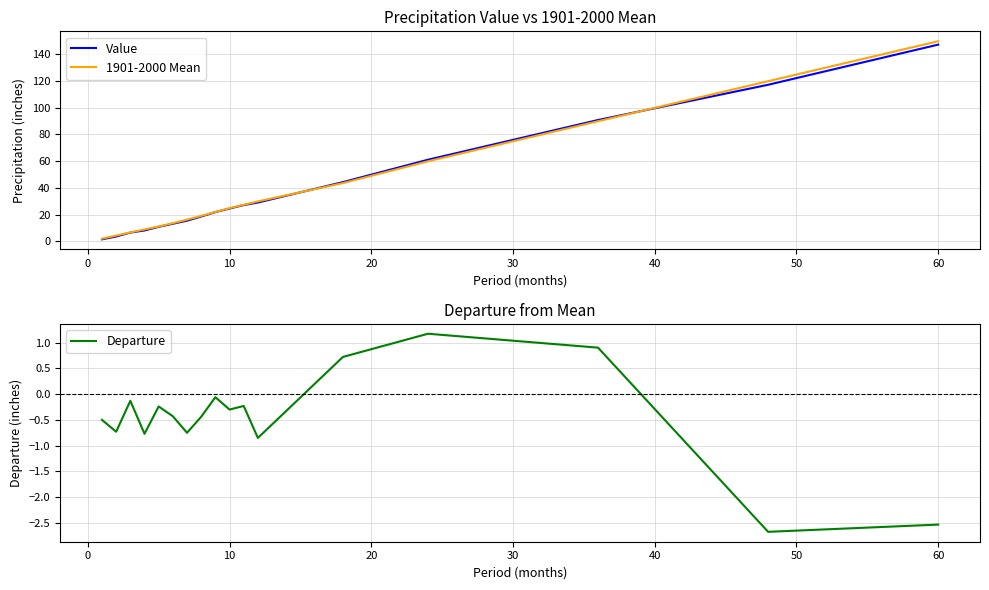

Which category has the highest value in the 1901-2000 Mean series?

60